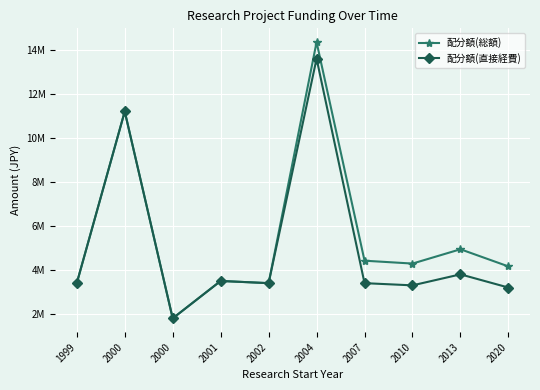

The value of 配分額(直接経費) at 2020 is 1431670. True or false?

False